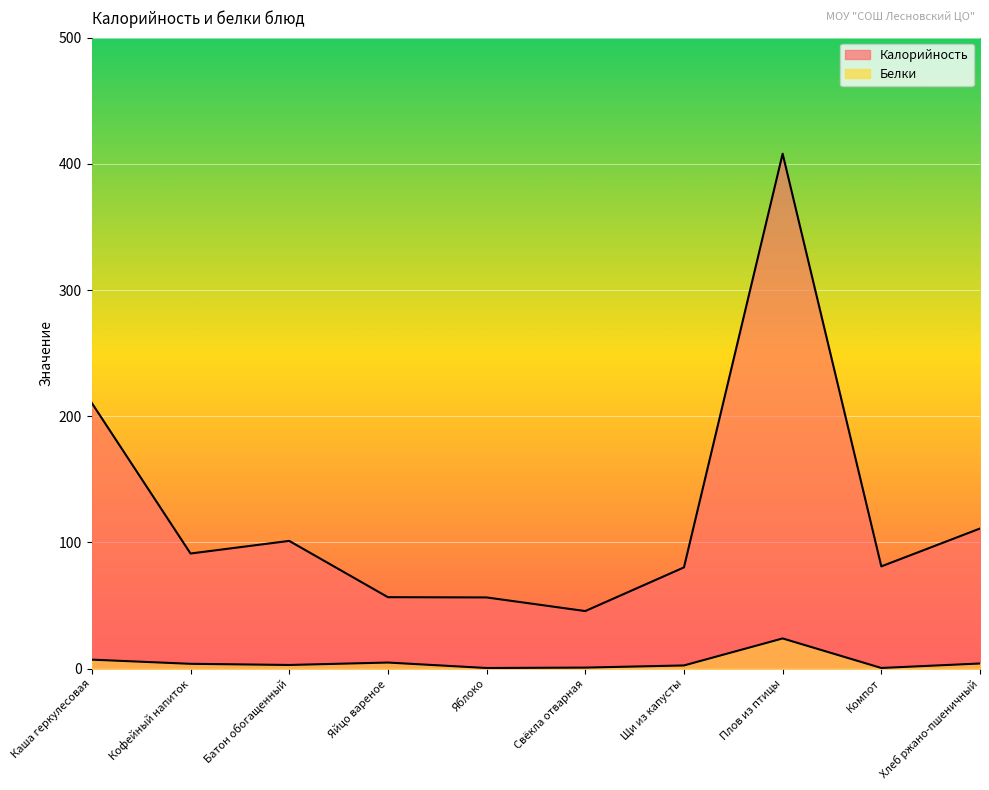

At how many categories does at least one series exceed 59?

7